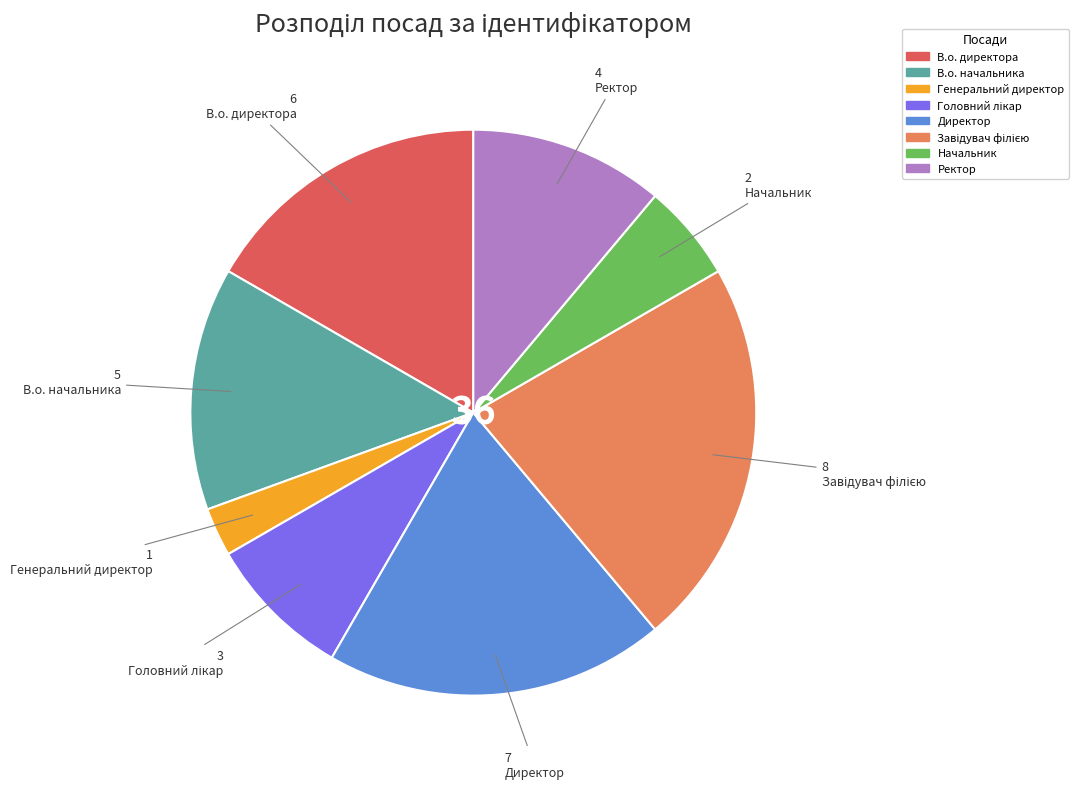

Combined, do В.о. начальника and В.о. директора account for over 50%?

No